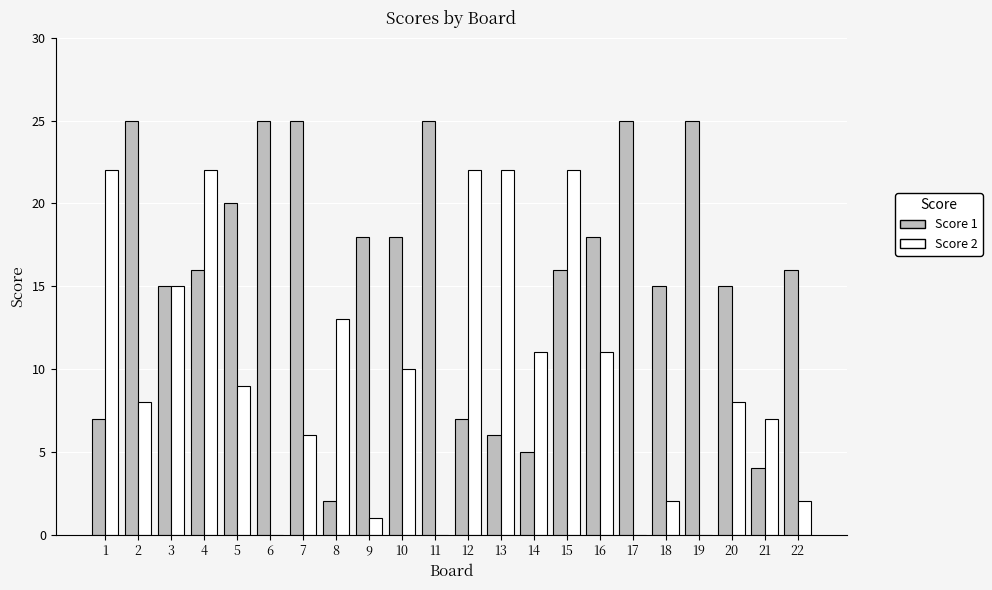

What is the total value across all series at 14?

16